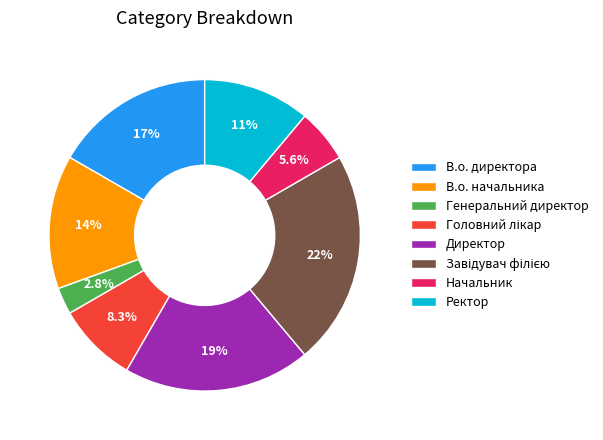

To the nearest percent, what is the average slice percentage?

12%